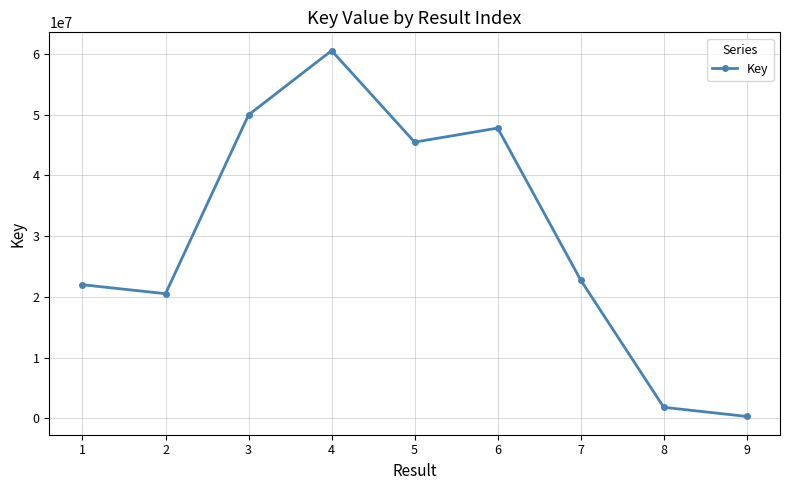

Reading right to left, transcribe all the data shown in this chart.

9=326506	8=1828304	7=22773532	6=47806678	5=45492643	4=60559075	3=49980028	2=20539049	1=22011159